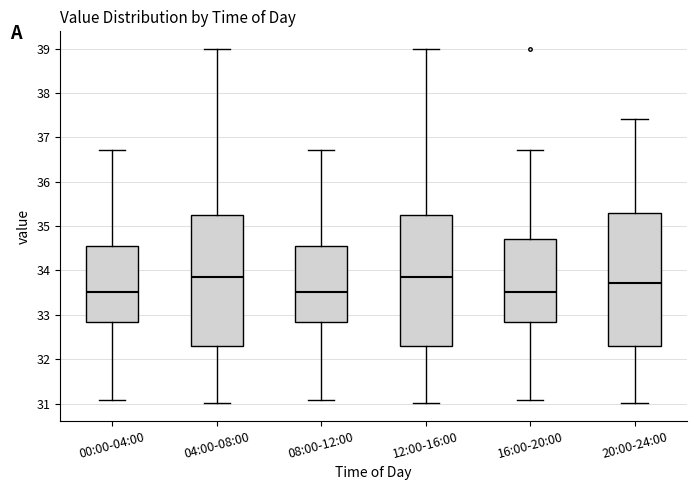

Reading left to right, read every box against the y-axis: the position of its median line, the range the box covers, and the ends of its whiskers. The values are not printed on the chart, so give them approximately, as read against the axis.

00:00-04:00: median 33.5, box 32.8 to 34.6, whiskers 31.1 to 36.7
04:00-08:00: median 33.9, box 32.3 to 35.3, whiskers 31.0 to 39.0
08:00-12:00: median 33.5, box 32.8 to 34.6, whiskers 31.1 to 36.7
12:00-16:00: median 33.9, box 32.3 to 35.3, whiskers 31.0 to 39.0
16:00-20:00: median 33.5, box 32.8 to 34.7, whiskers 31.1 to 36.7
20:00-24:00: median 33.7, box 32.3 to 35.3, whiskers 31.0 to 37.4